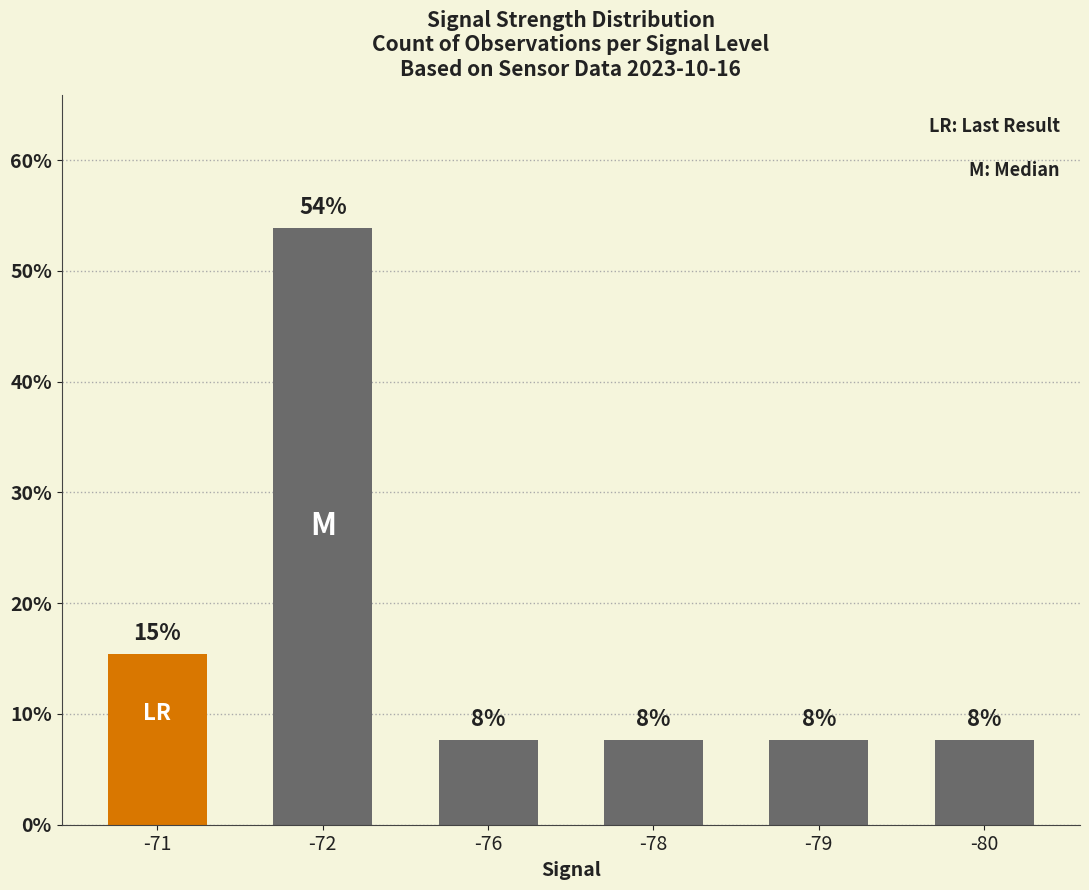

What is the maximum value shown in the chart?

53.8